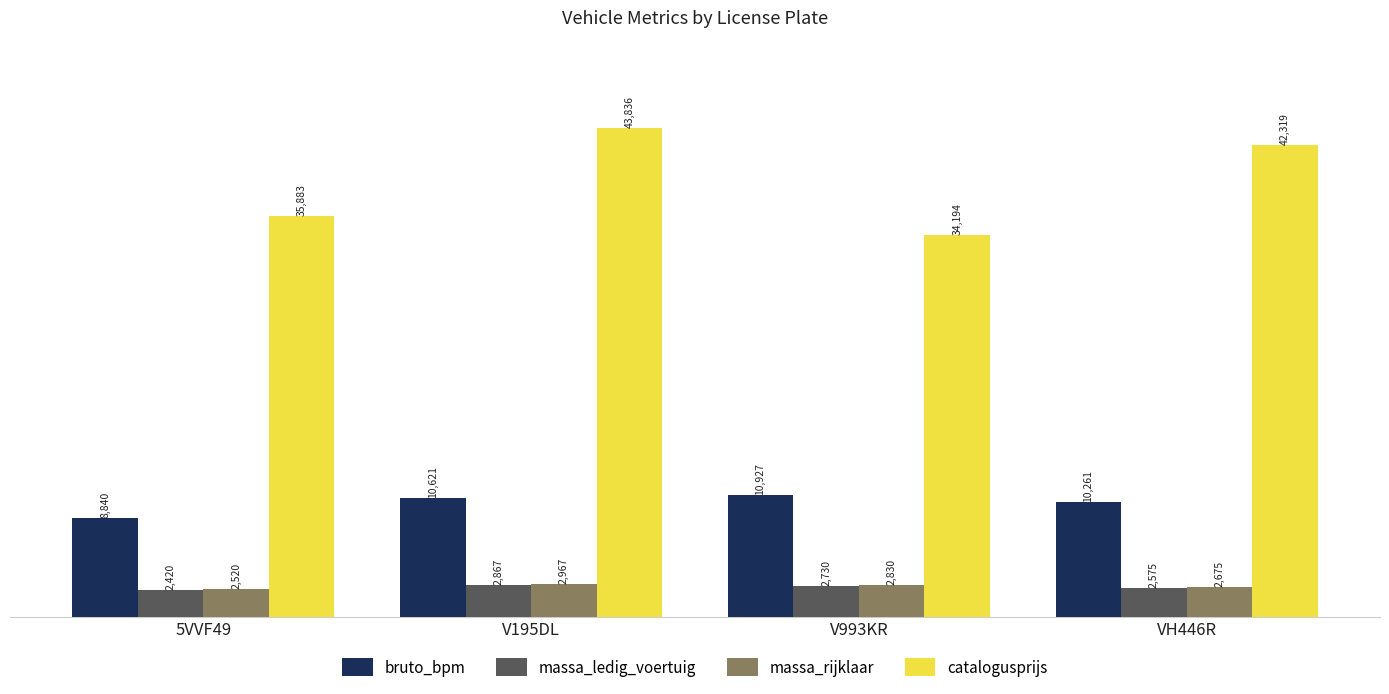

How many values in the massa_rijklaar series are below 2830?

2